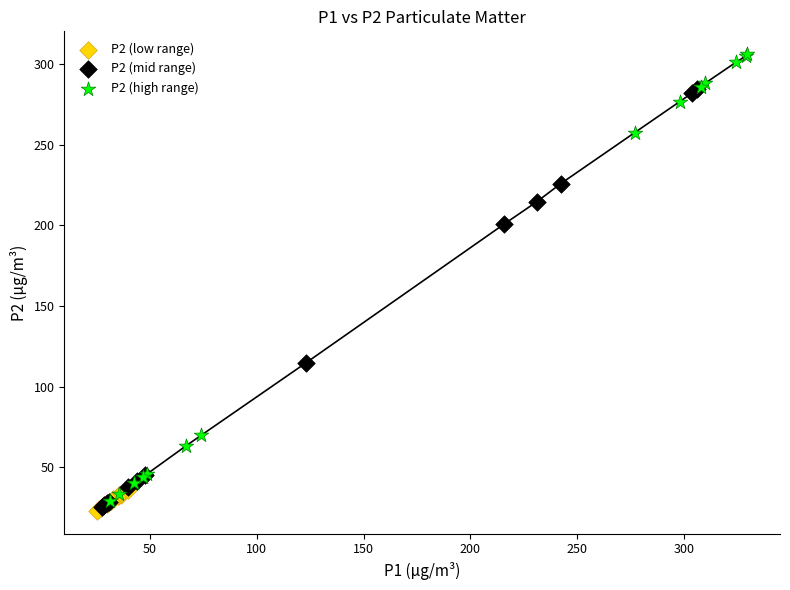

Which series reaches the maximum Y coordinate?

P2 (high range)